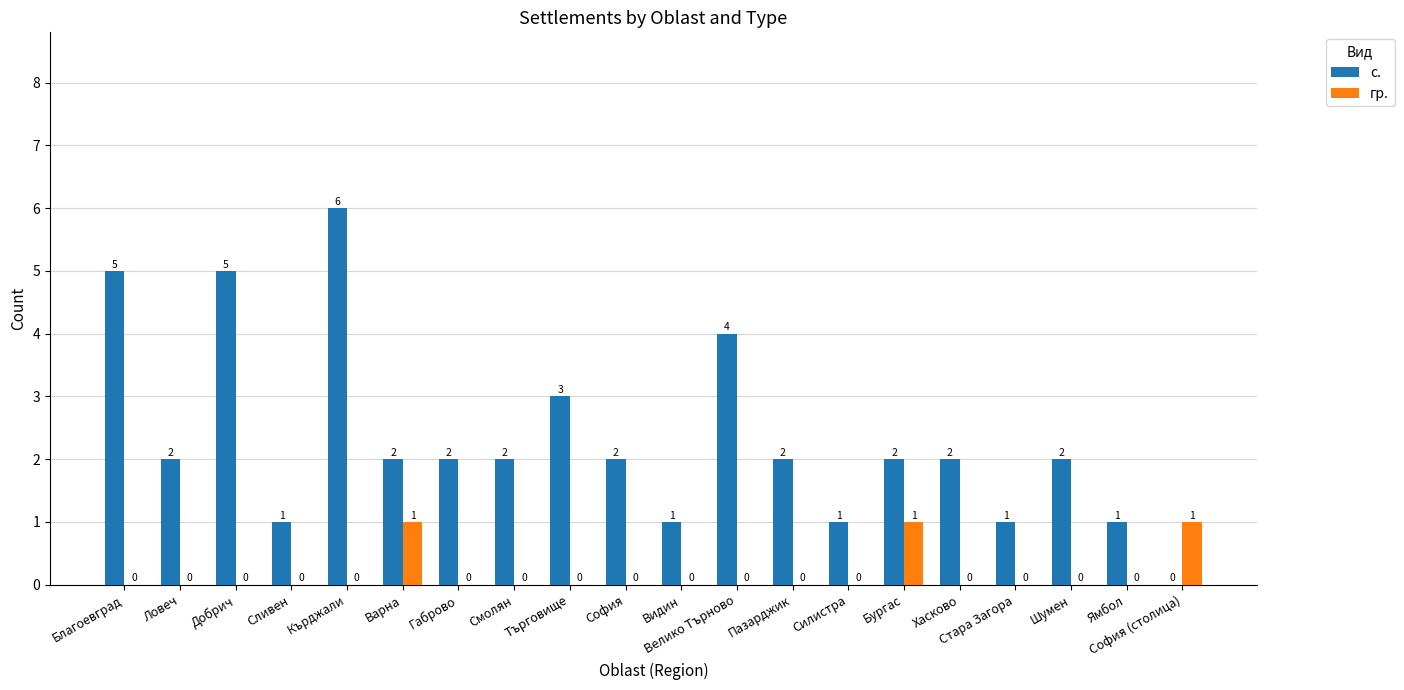

What is the sum of all с. values?

46